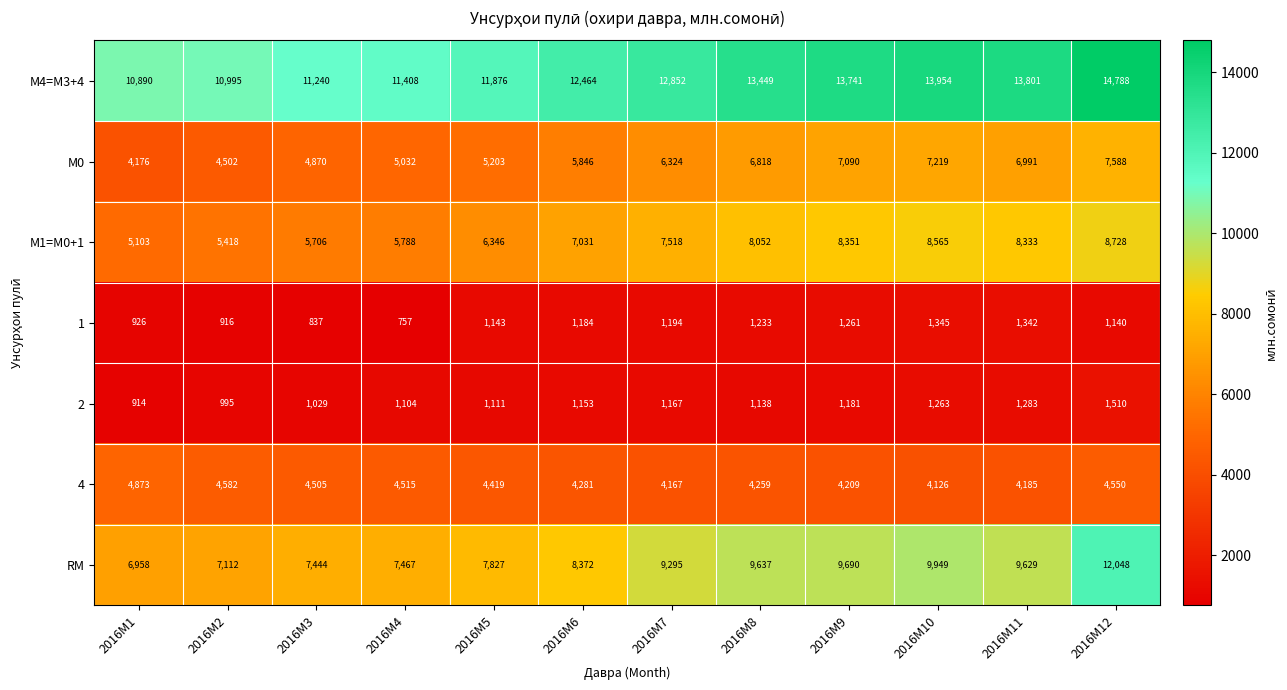

What is the difference between the maximum and second lowest values in the 2 series?

515